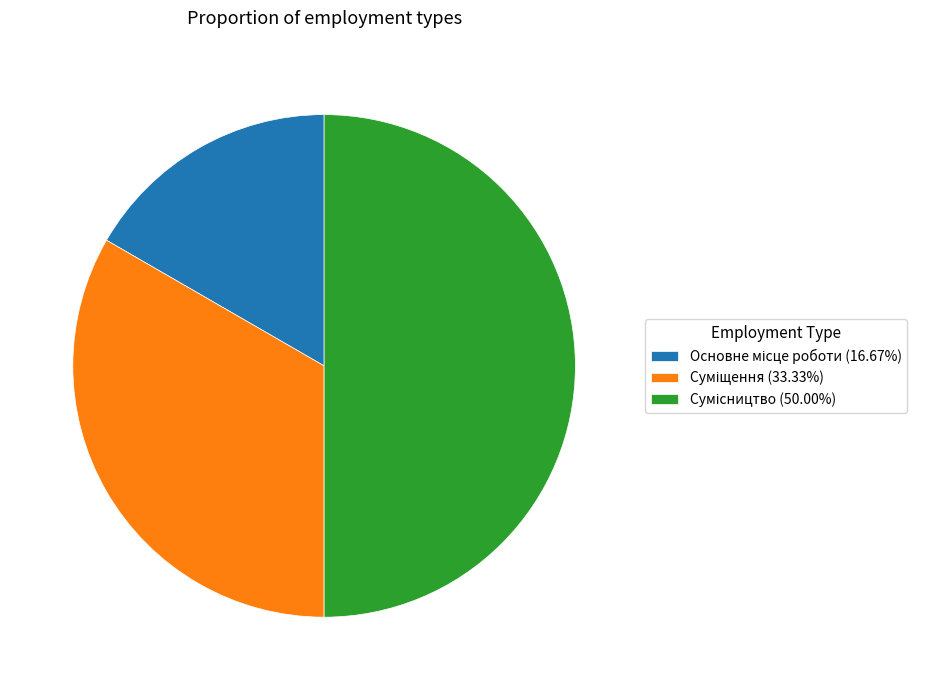

Combined, what portion of the pie is Суміщення and Основне місце роботи?

50.0%